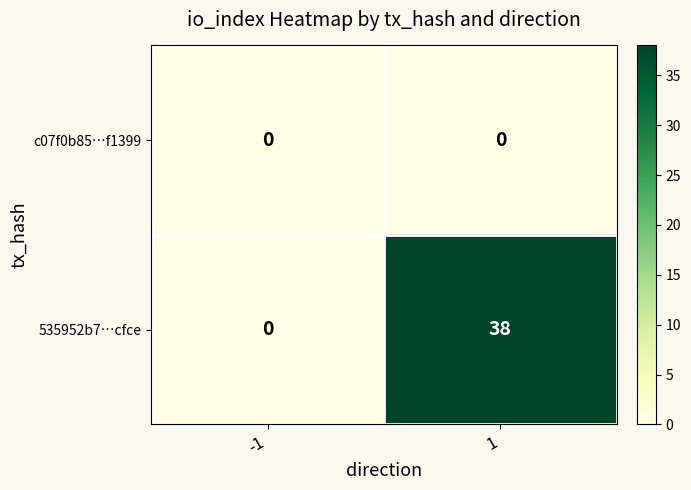

Which series has the largest total across all categories?

535952b7…cfce